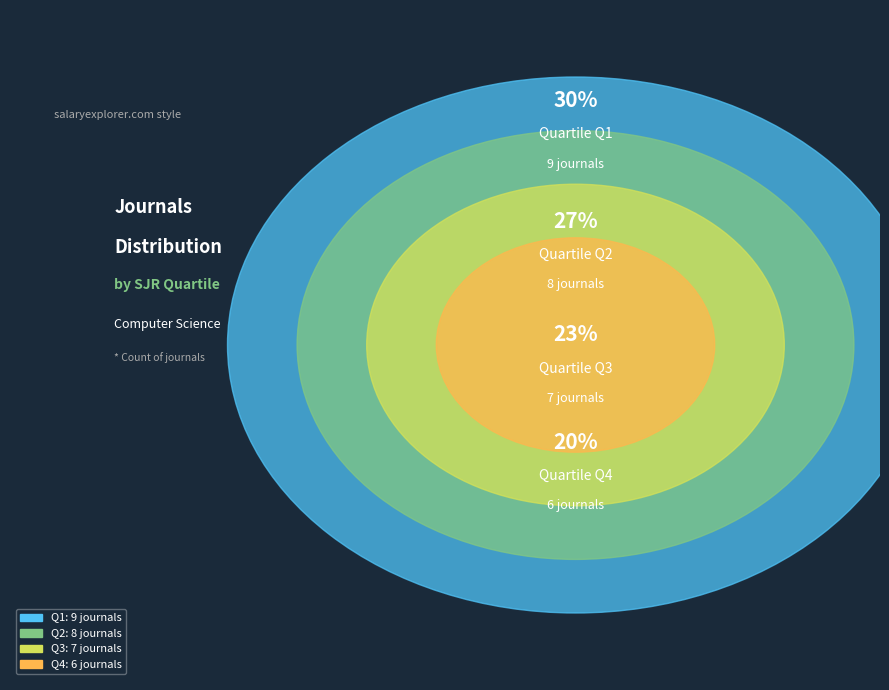

True or false: Q1 accounts for 17% of the total.

False